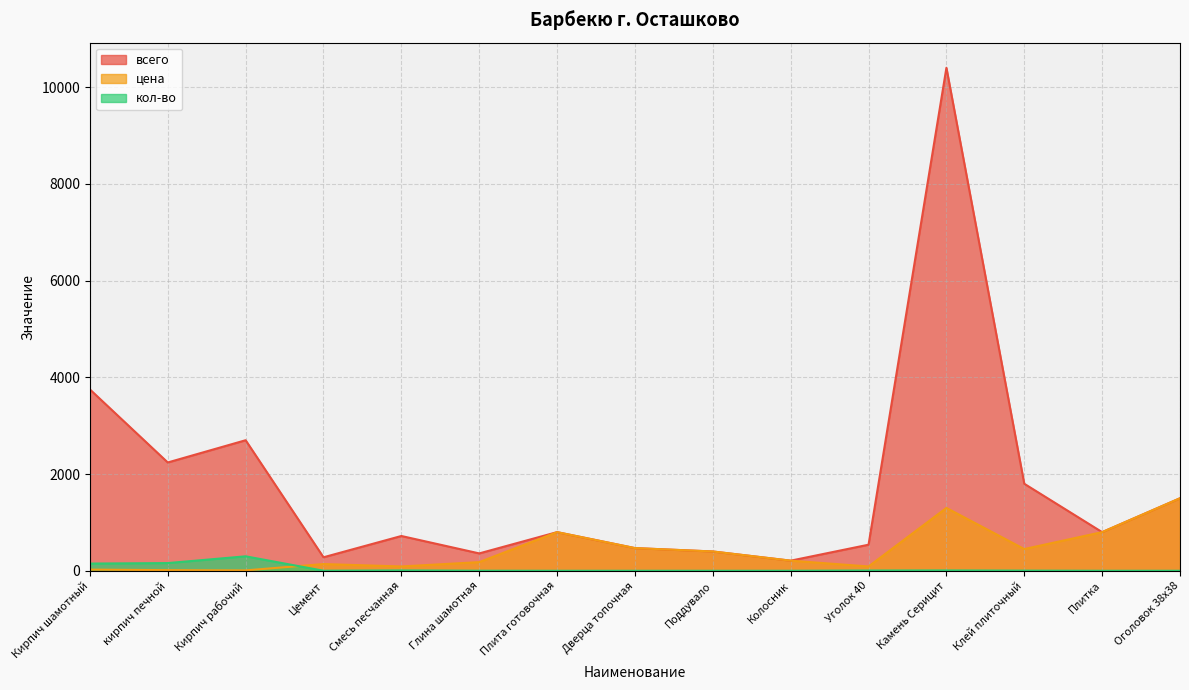

What is the maximum value for всего?

10400